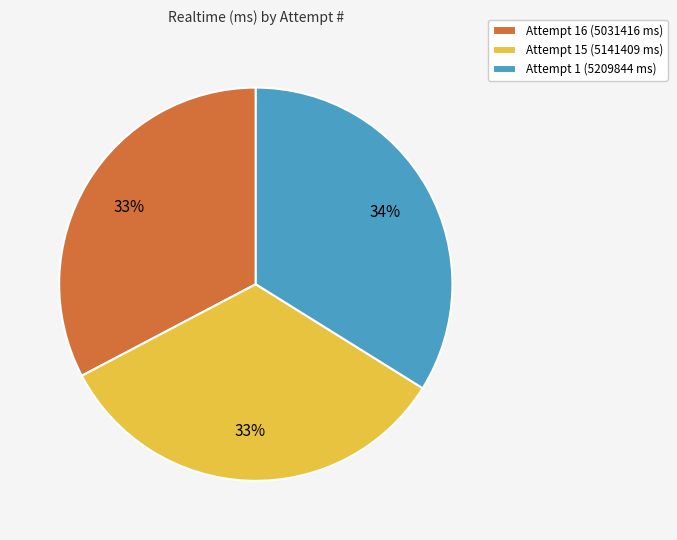

To the nearest percent, what percentage of the pie is Attempt 1 (5209844 ms)?

34%